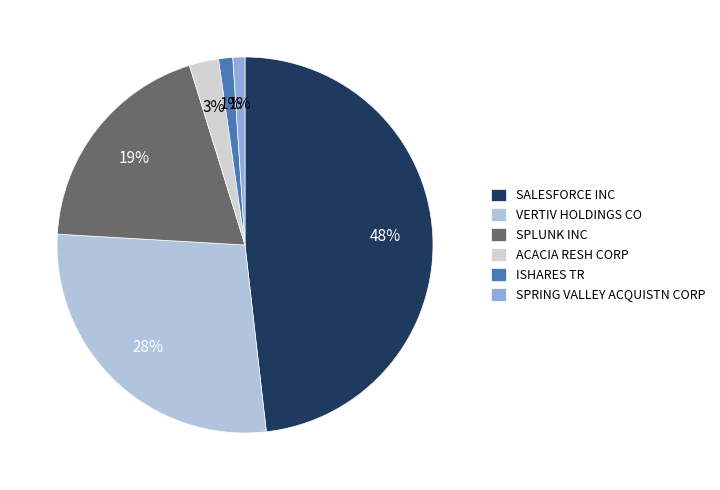

What portion of the pie excludes SALESFORCE INC?

51.8%